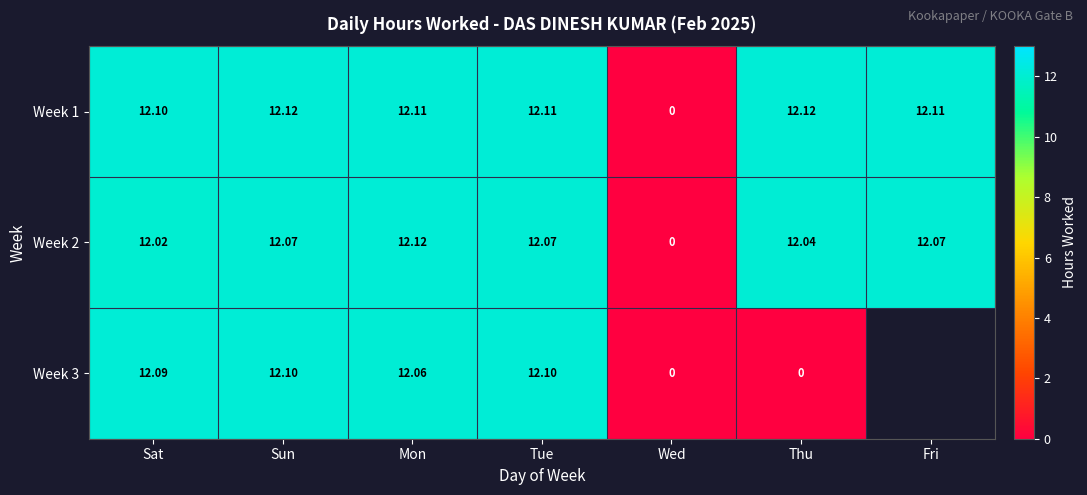

Is it true that Week 1 equals 0.0 at Wed?

True